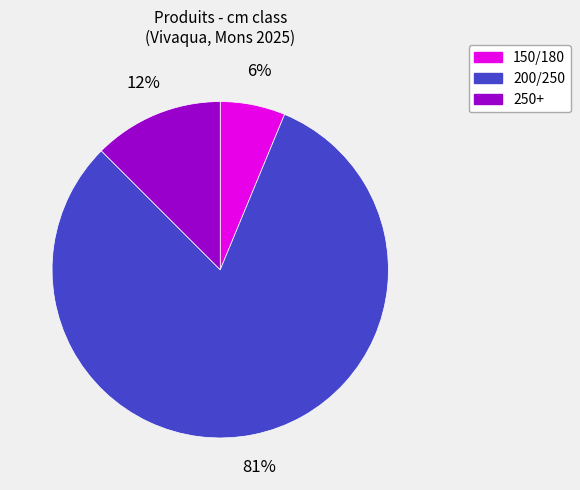

What is the ratio of the value at 250+ to the value at 150/180?

2.0